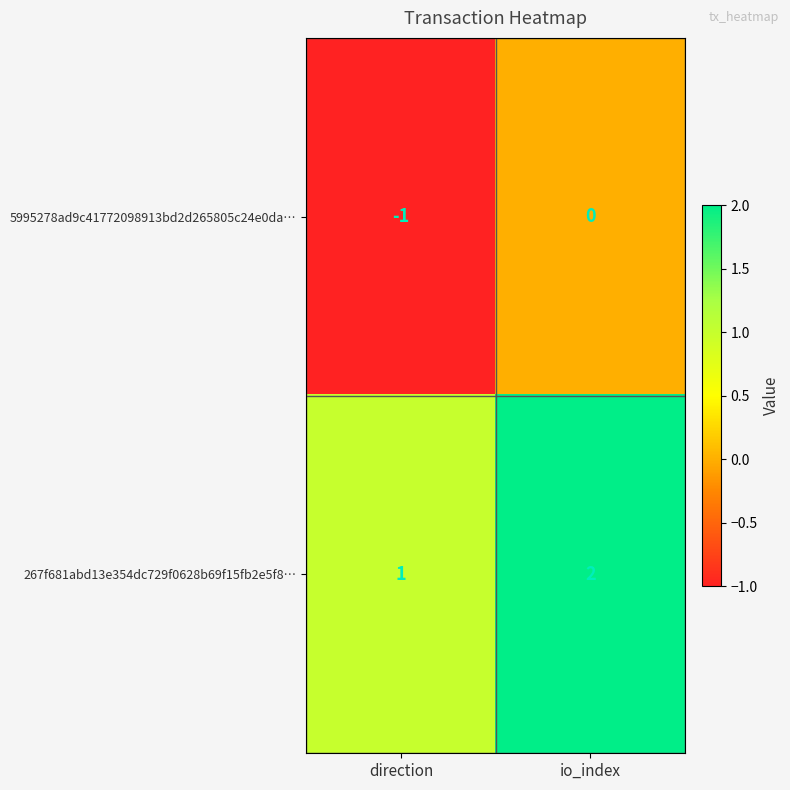

Where is 5995278ad9c41772098913bd2d265805c24e0da… nearest to the value 0?

io_index